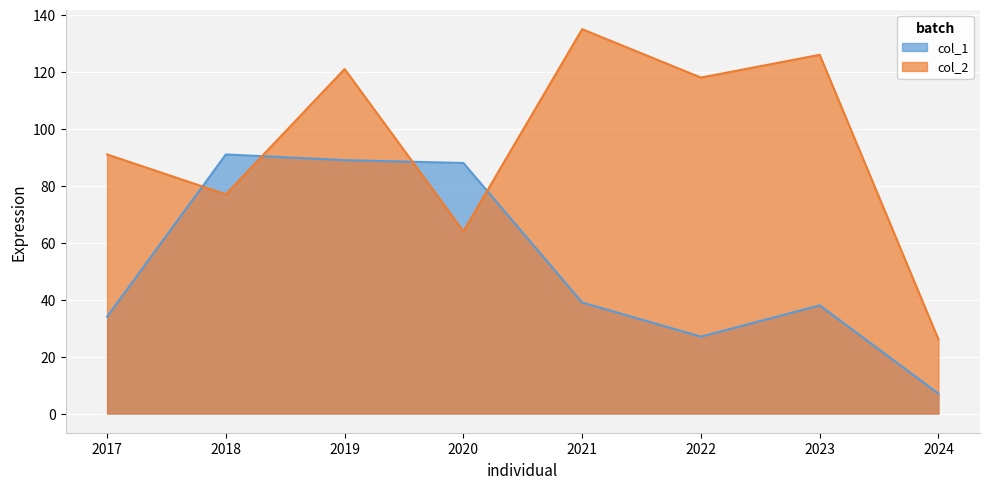

At which label is col_1 closest to 49?

2021